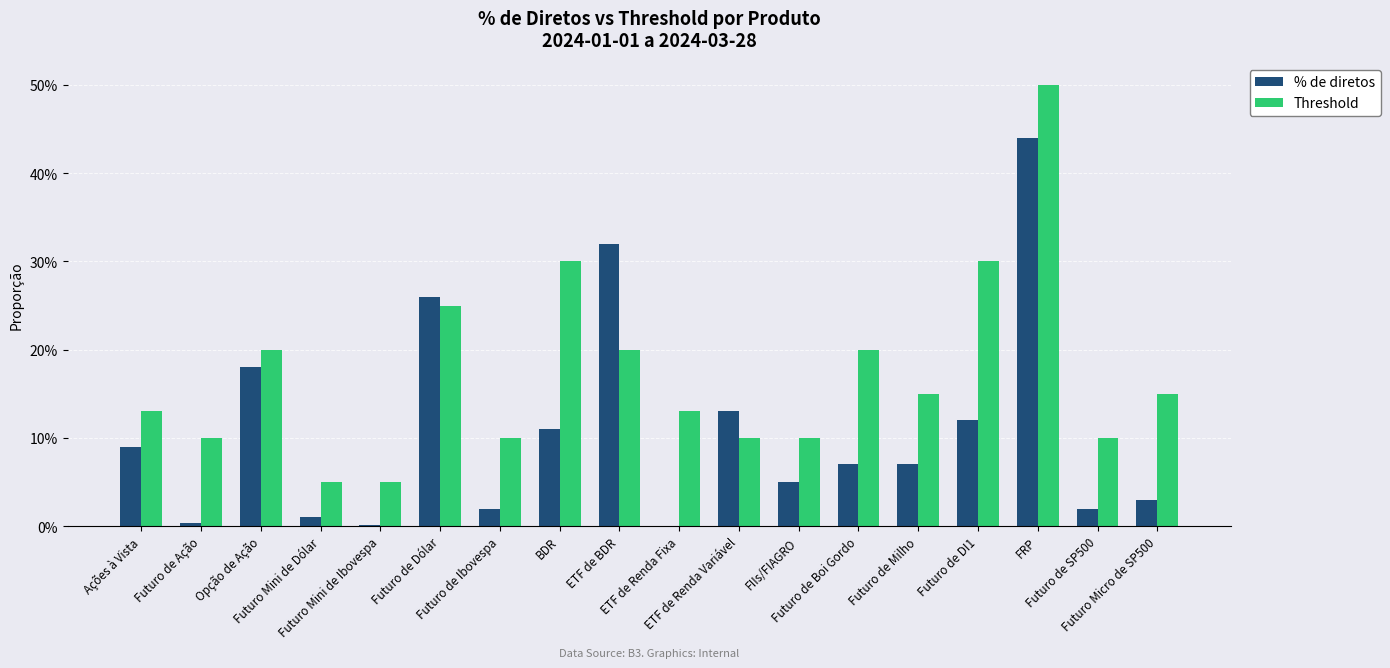

The value of Threshold at Opção de Ação is 0.2. True or false?

True